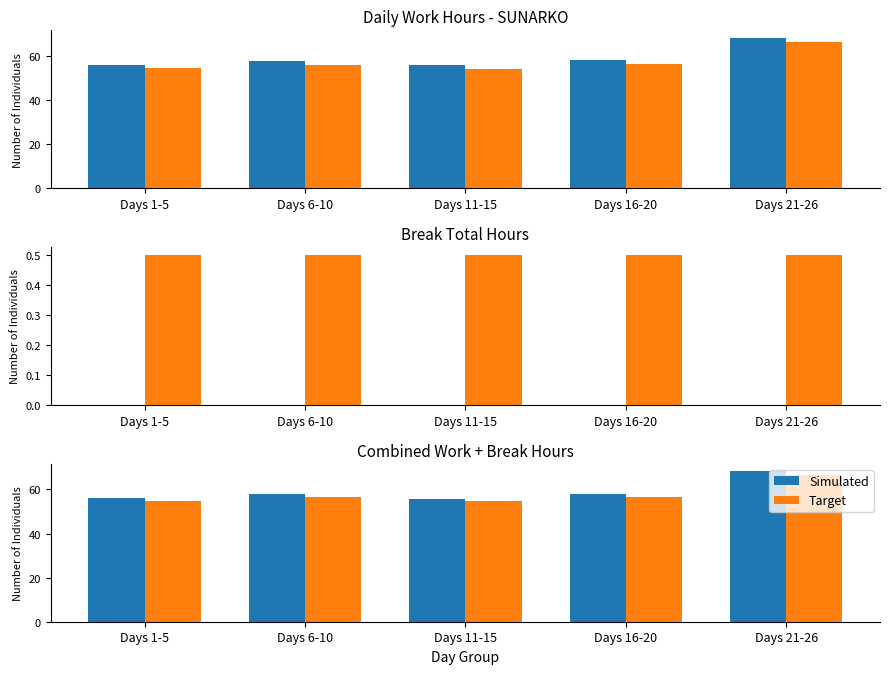

How many values in the Simulated series exceed 57?

3